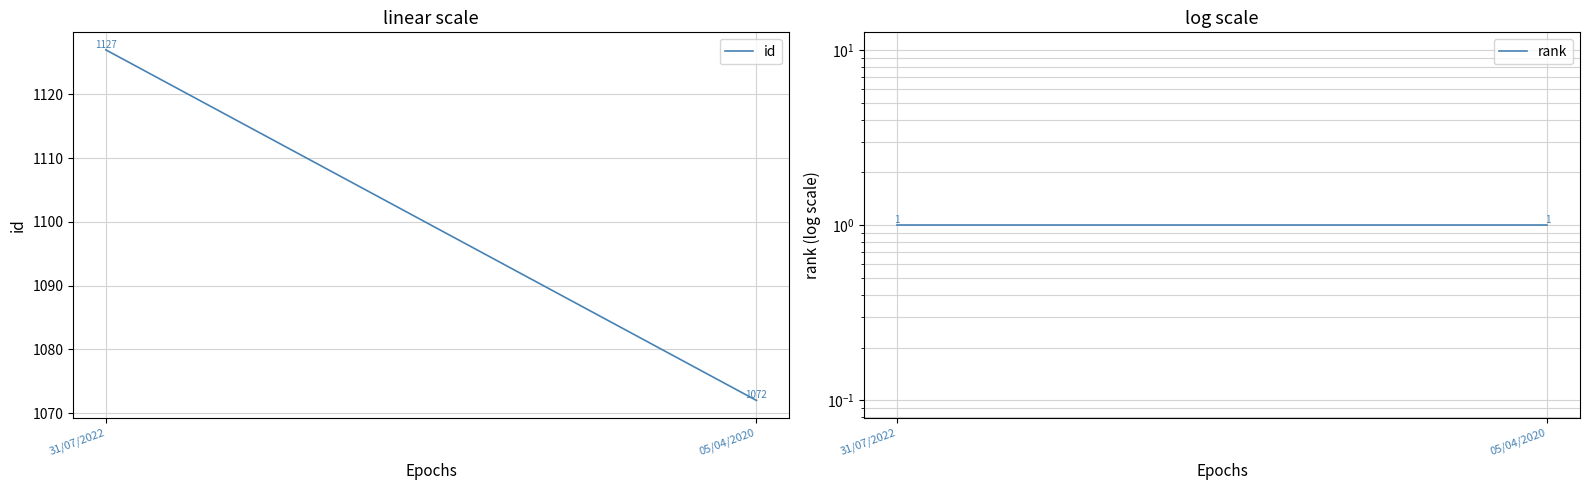

At which label does rank reach its peak?

31/07/2022